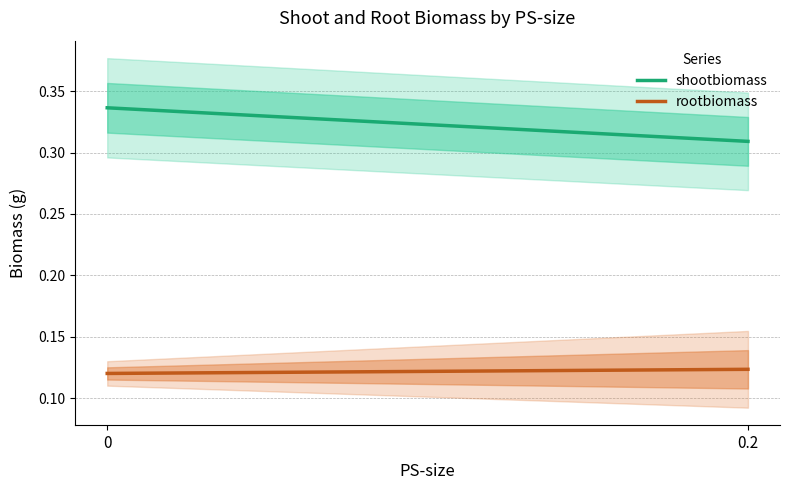

List the series in order of their peak value, highest first.

shootbiomass, rootbiomass